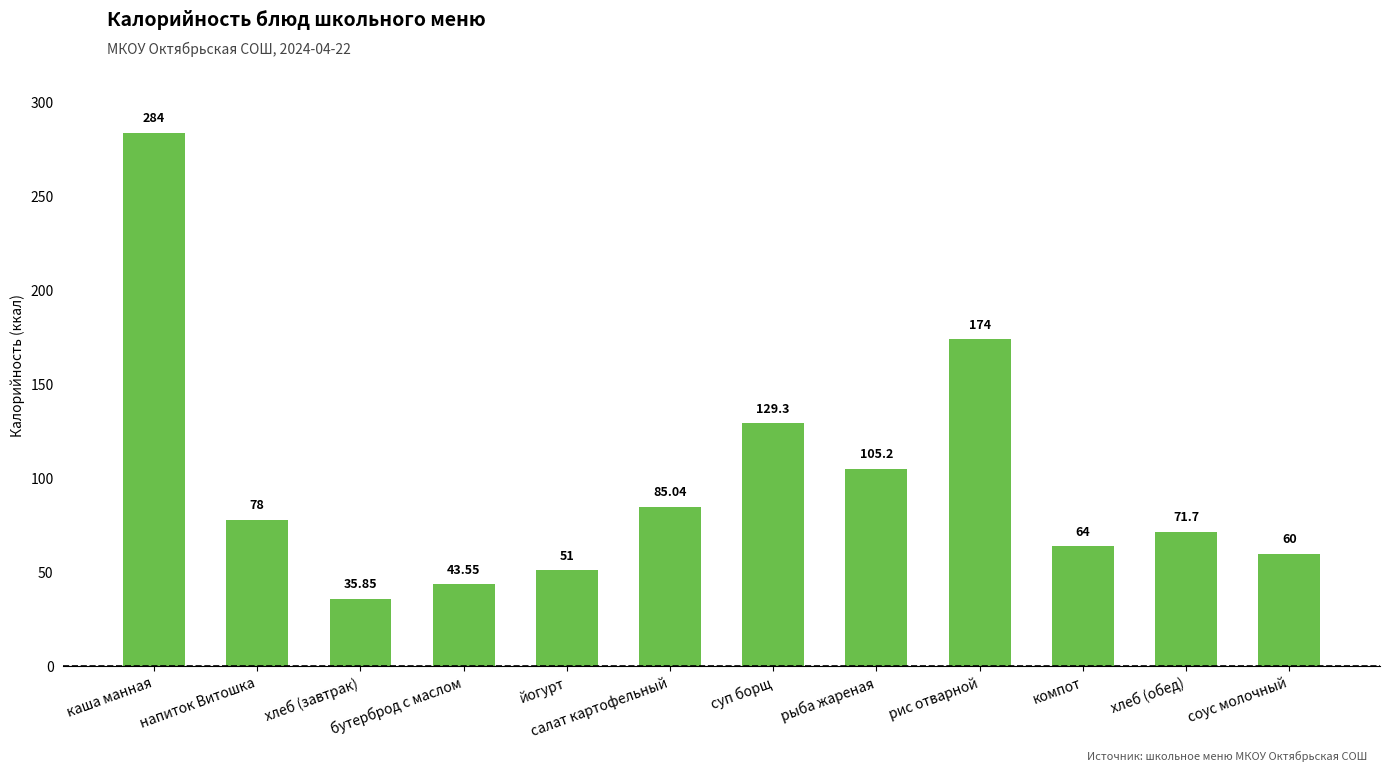

At which category does the chart reach its minimum across all series?

хлеб (завтрак)